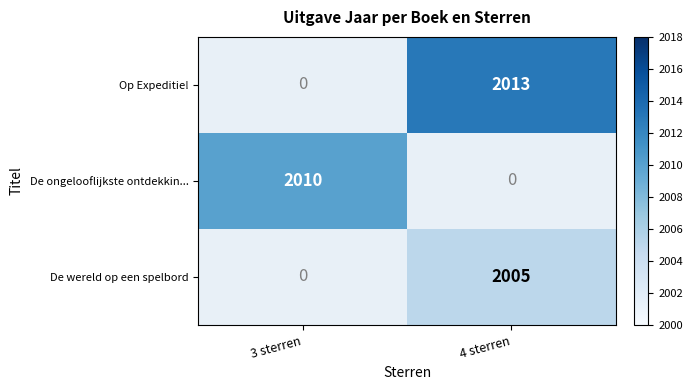

What is the maximum value shown in the chart?

2013.0